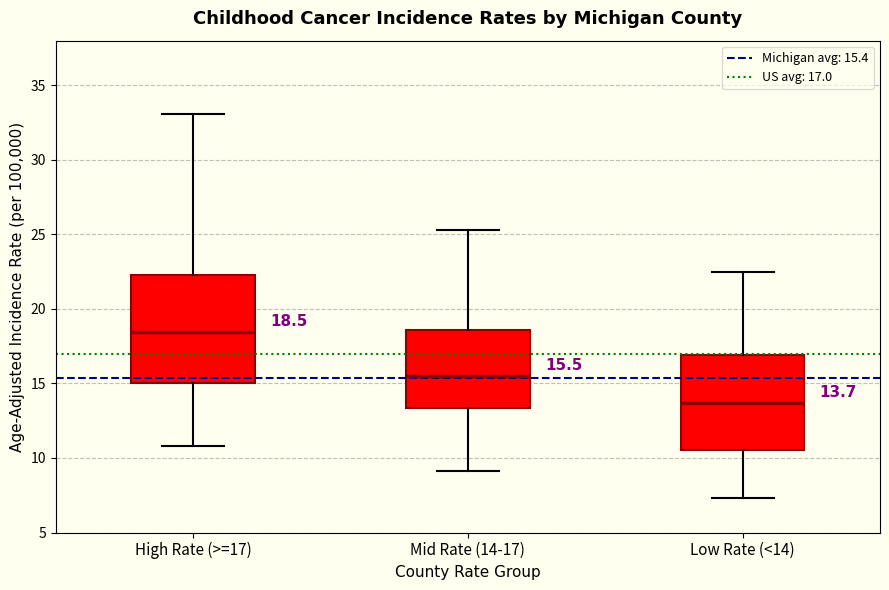

Comparing the boxes themselves (not the whiskers), which one is the tallest?

High Rate (>=17)